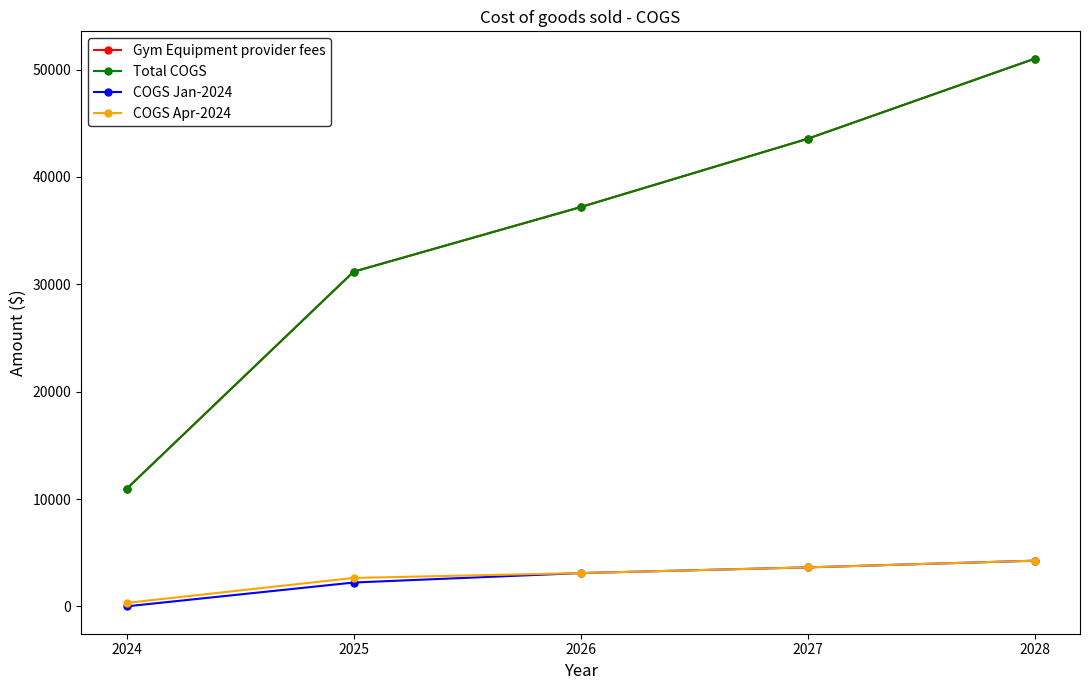

Does the chart have visible grid lines?

No